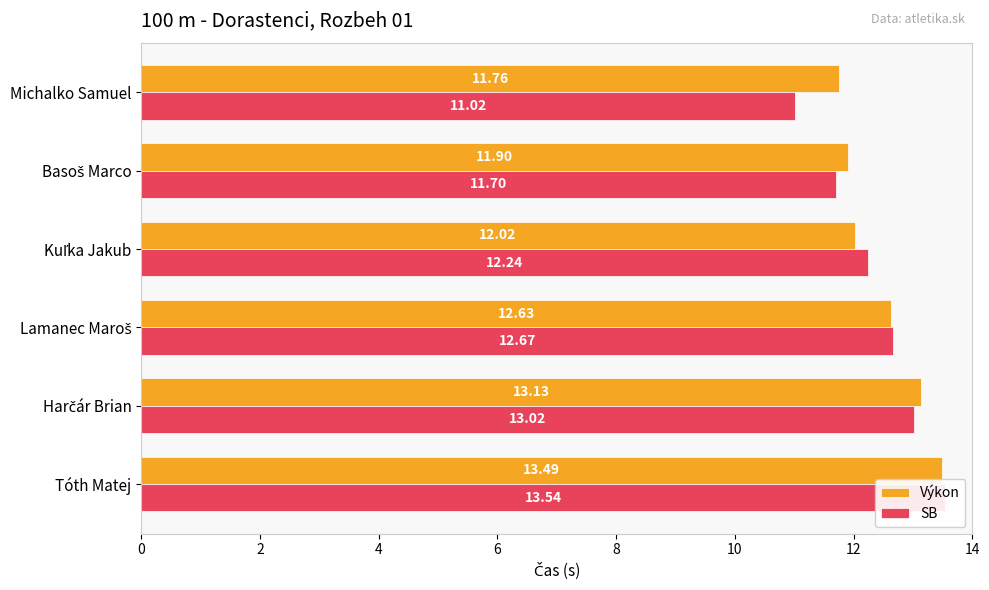

What is the value of the Výkon bar at the 6th from the left?

13.5